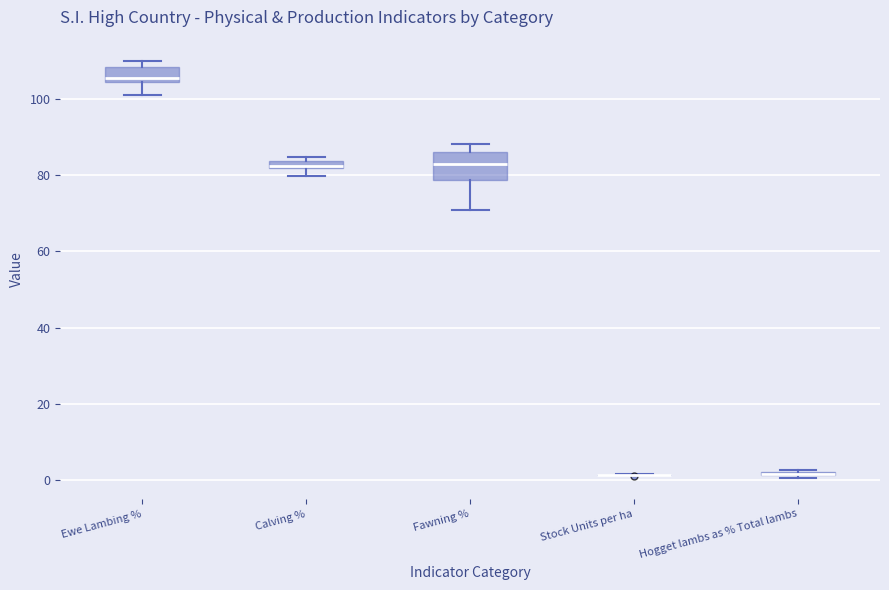

Where is the lower edge of the box for Ewe Lambing % on the y-axis? The values are not printed on the chart, so give them approximately, as read against the axis.

104